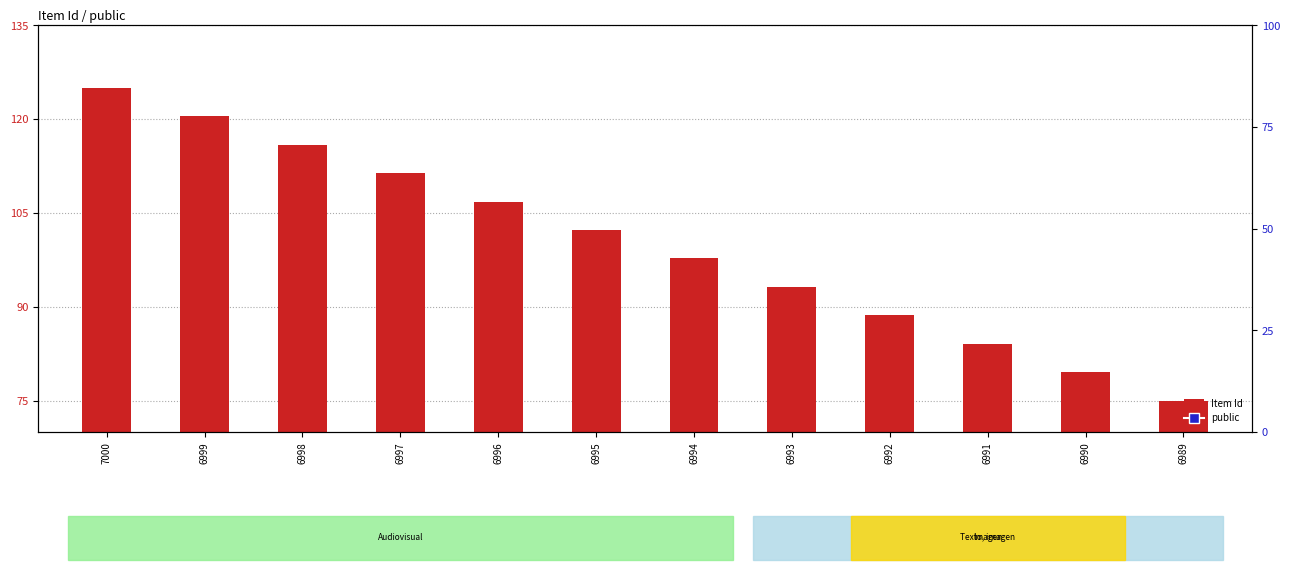

Which series has the widest spread of Y values?

Item Id